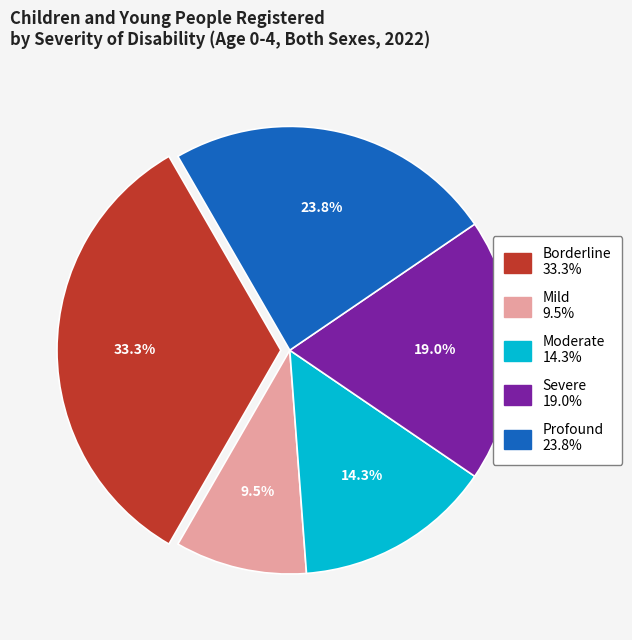

Is there any slice that represents more than half of the pie?

No